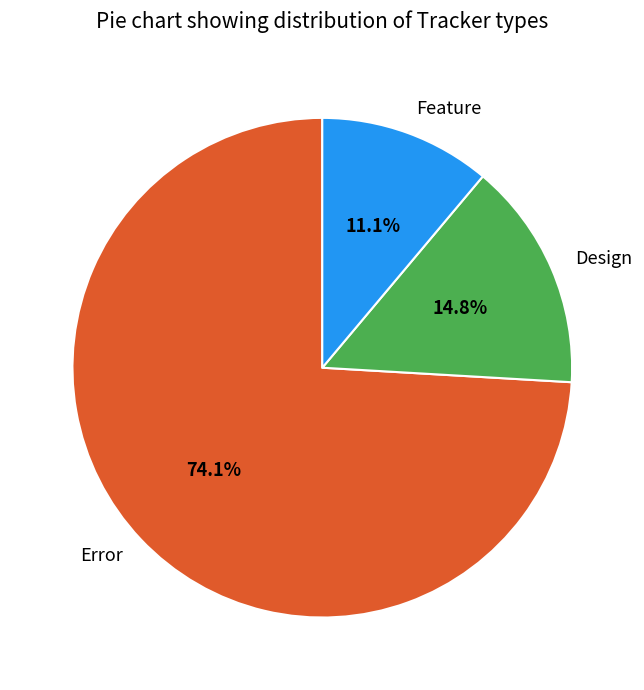

Rank the categories by value from lowest to highest.

Feature, Design, Error